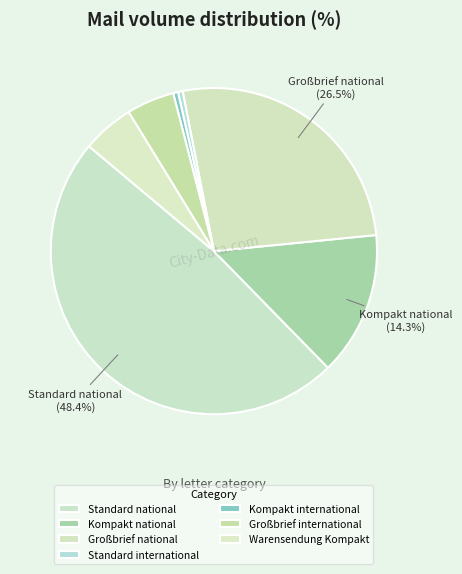

How many slices are in this pie chart?

7